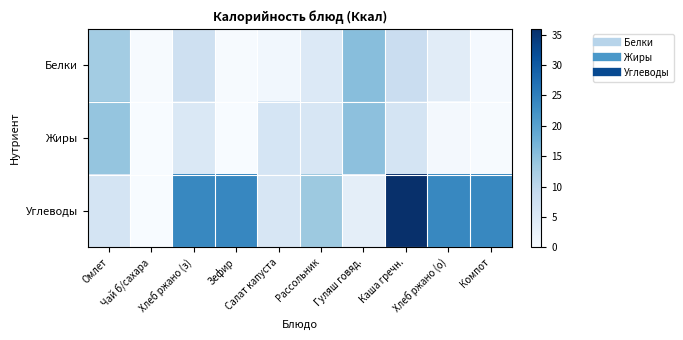

Which label corresponds to the largest value in the chart?

Каша гречн.